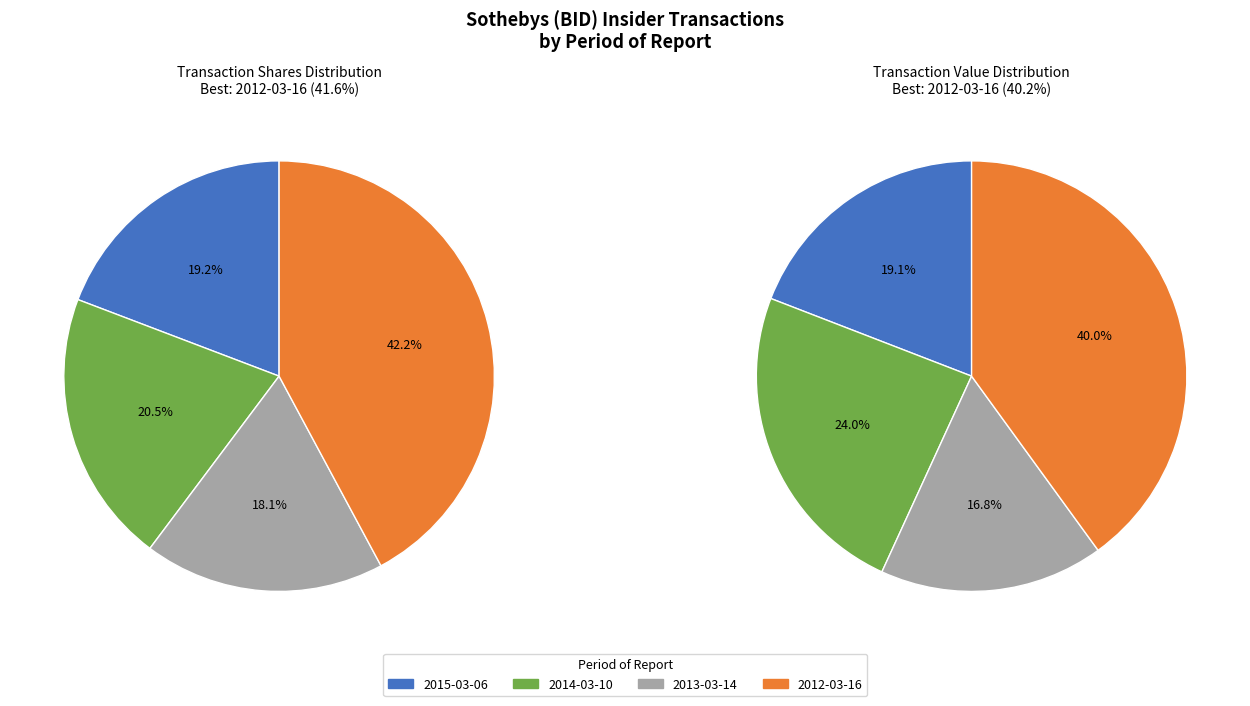

Is 2012-03-16 the majority of the pie?

No